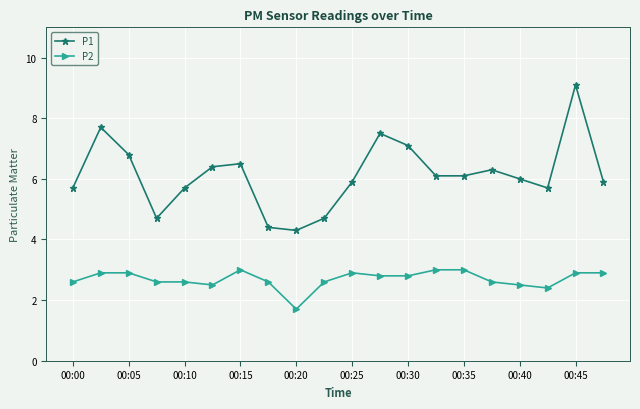

What is the sum of all P2 values?

53.8